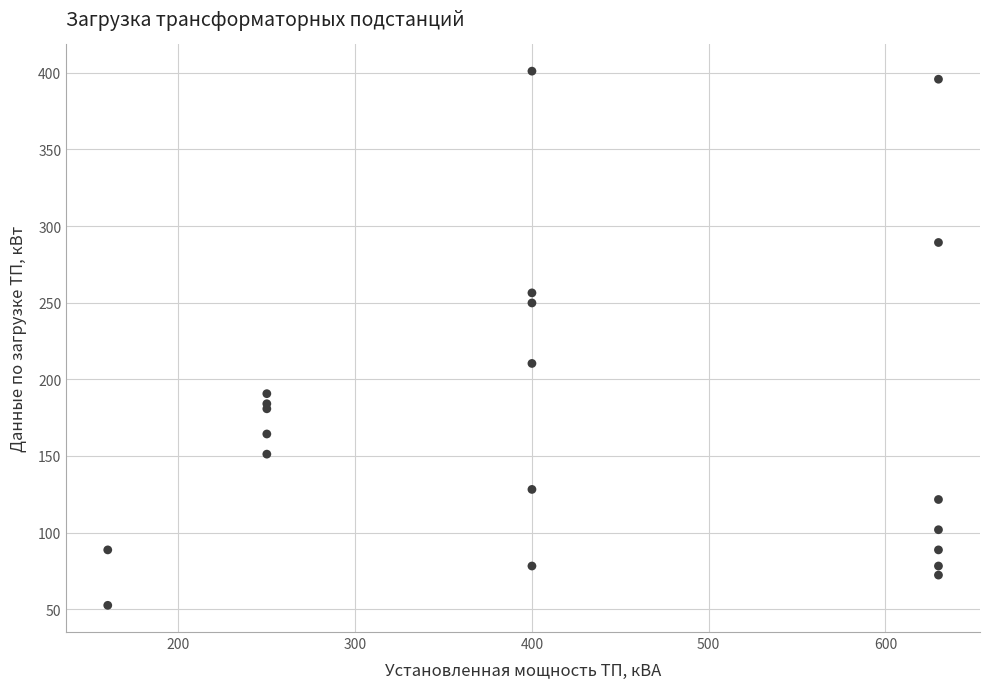

What Y value in the scatter plot is closest to 226?

210.4